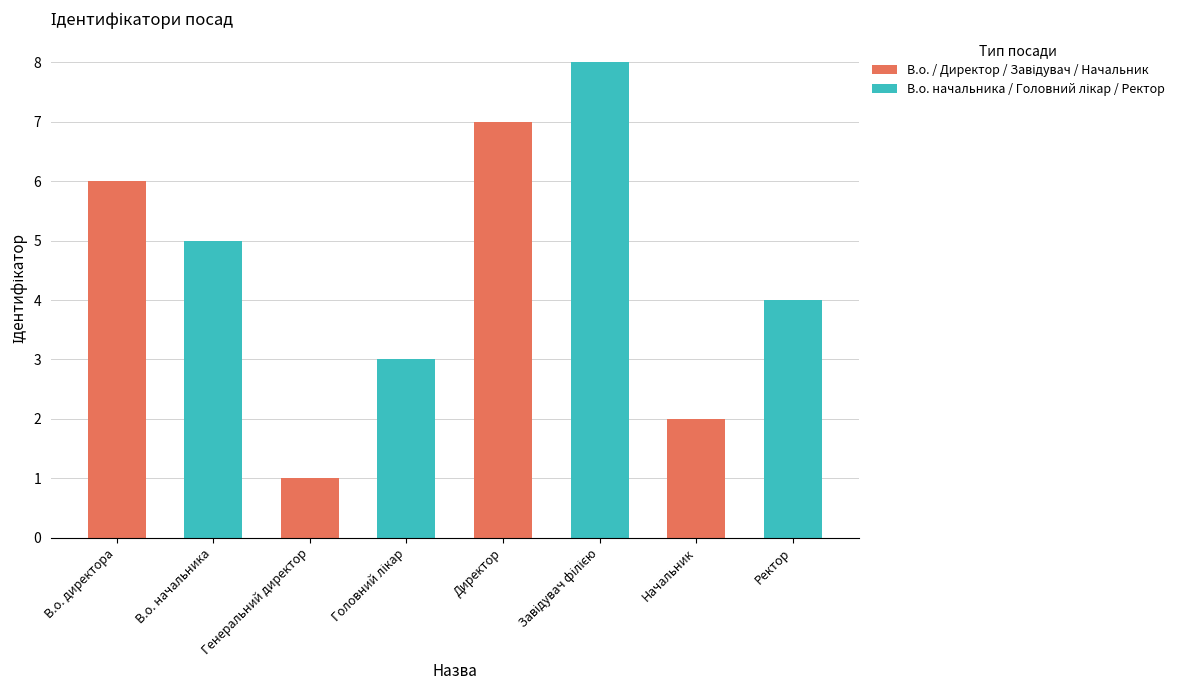

What is the maximum value shown in the chart?

8